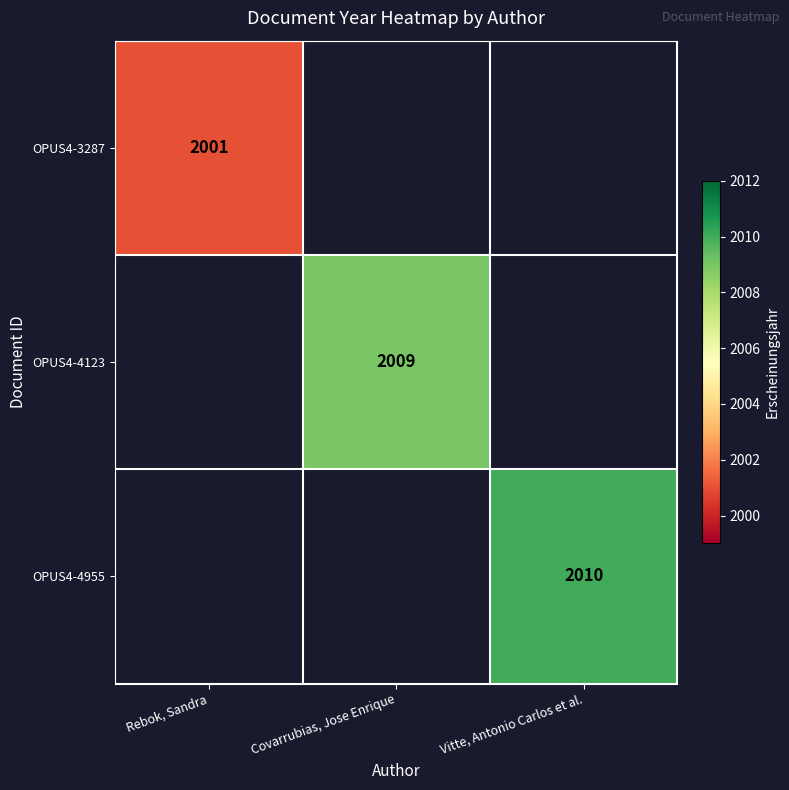

Count the number of data series in this chart.

3